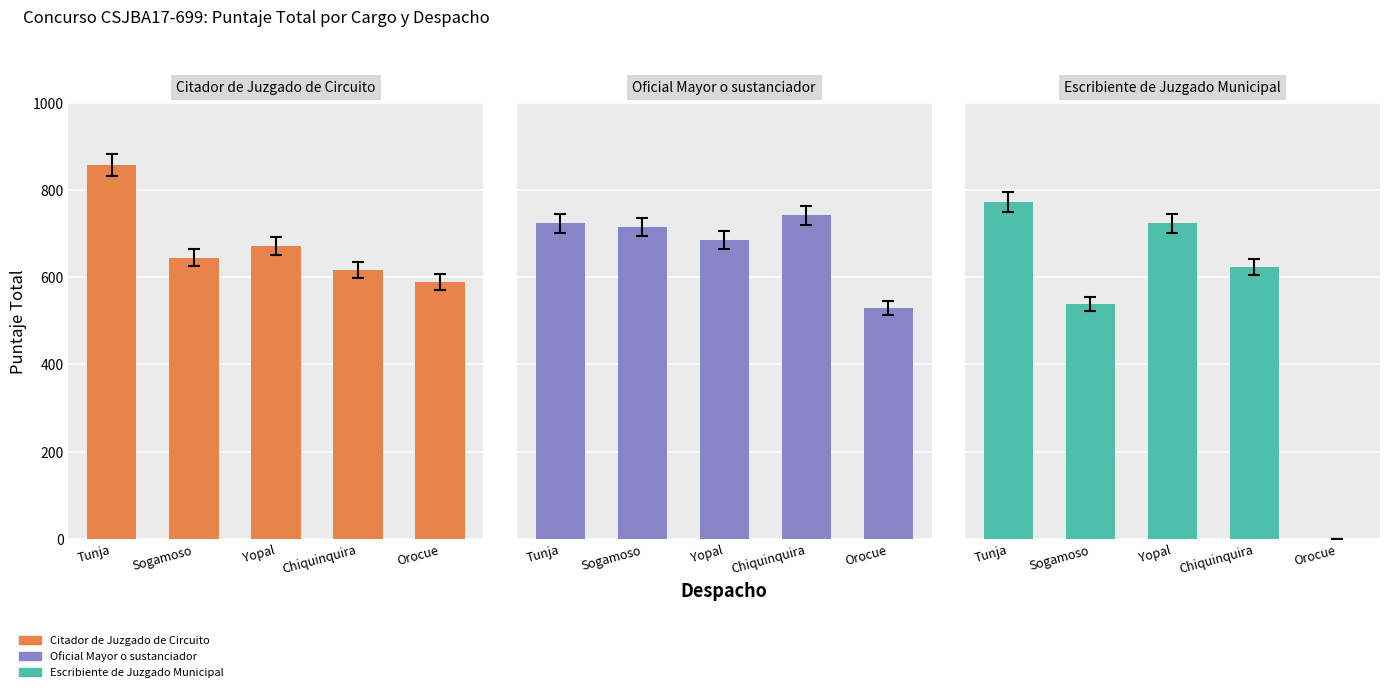

At which label does Citador de Juzgado de Circuito first exceed 644?

Tunja